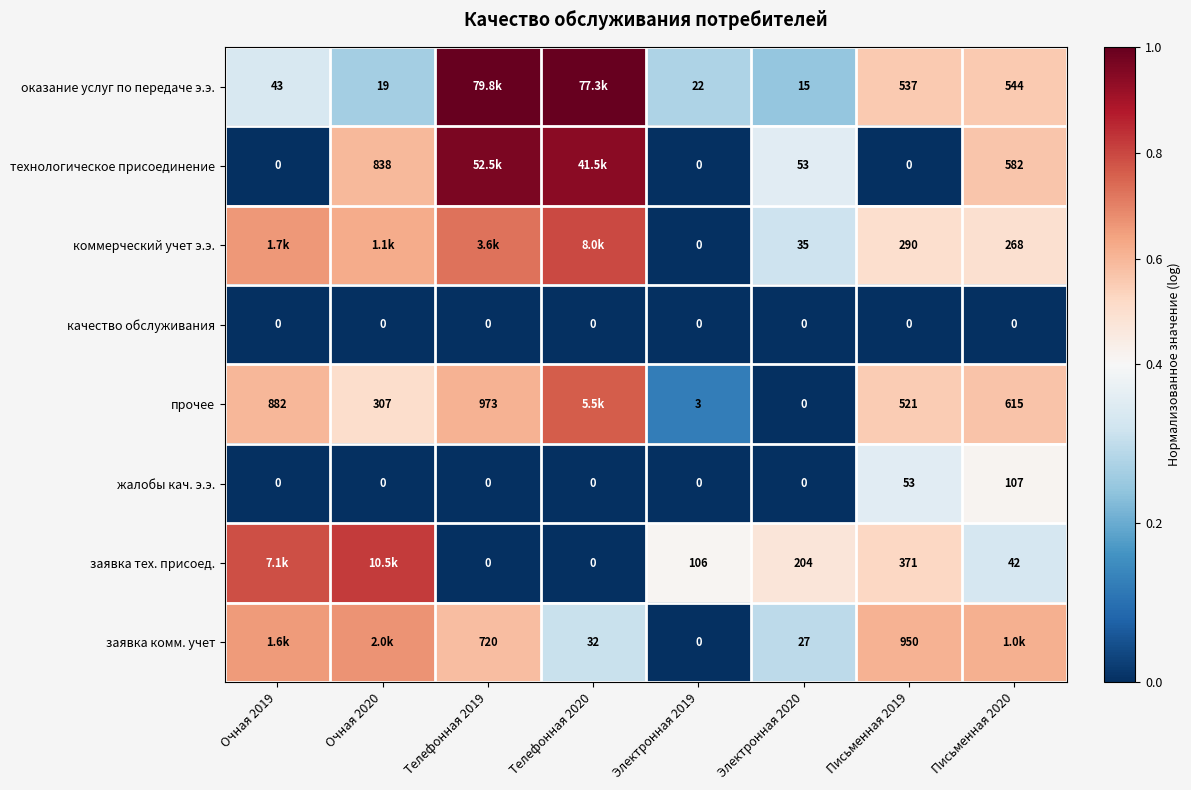

Which series changed the most between Электронная 2020 and Письменная 2019?

заявка комм. учет